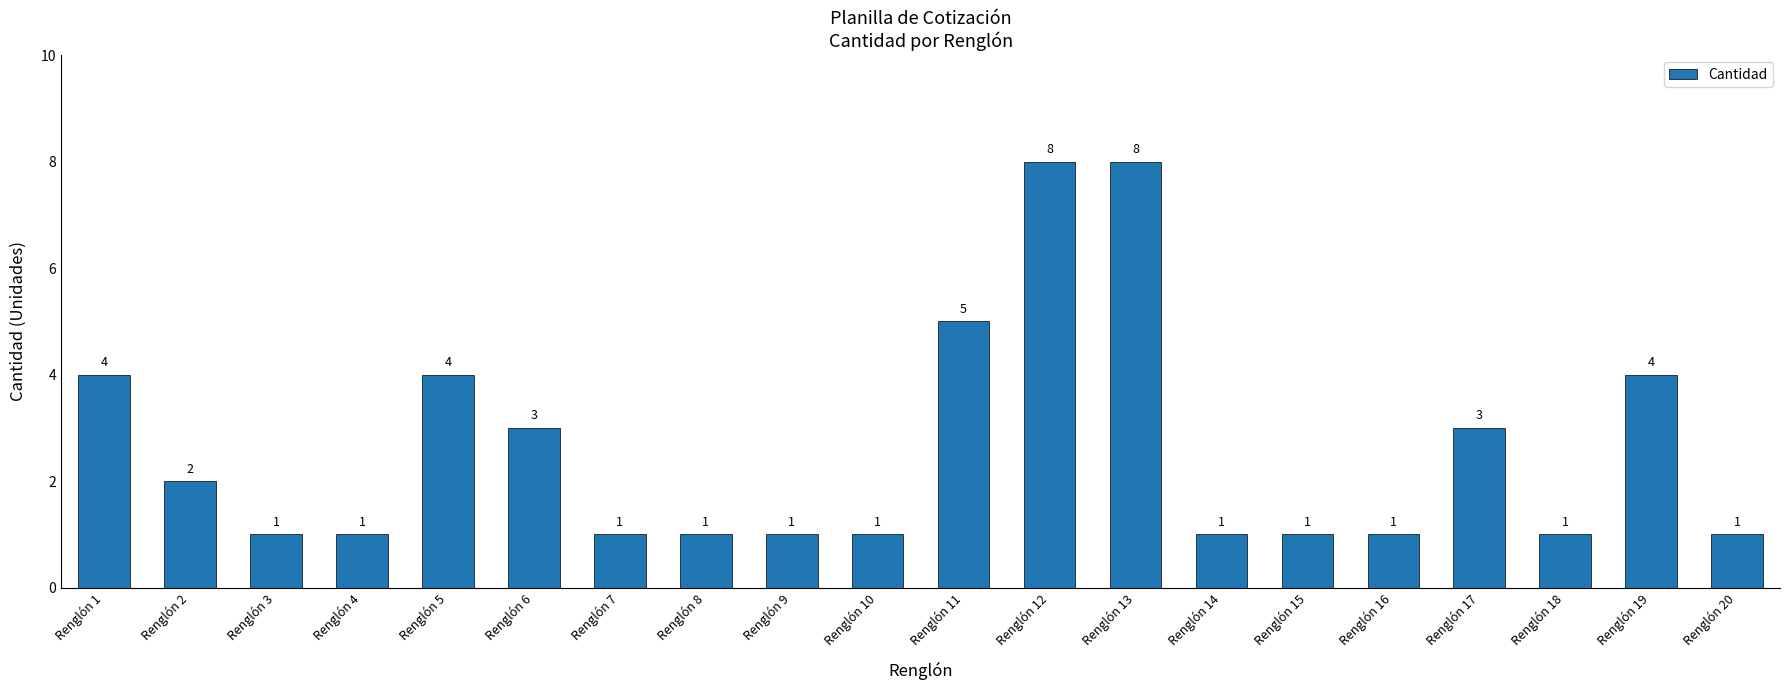

What is the maximum value shown in the chart?

8